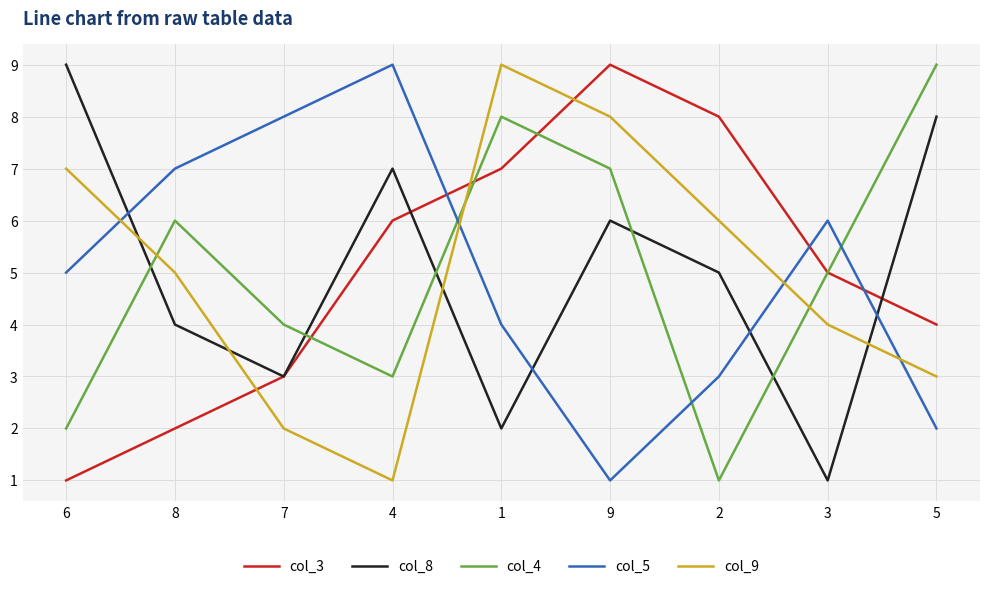

How many times do col_8 and col_4 cross each other?

5